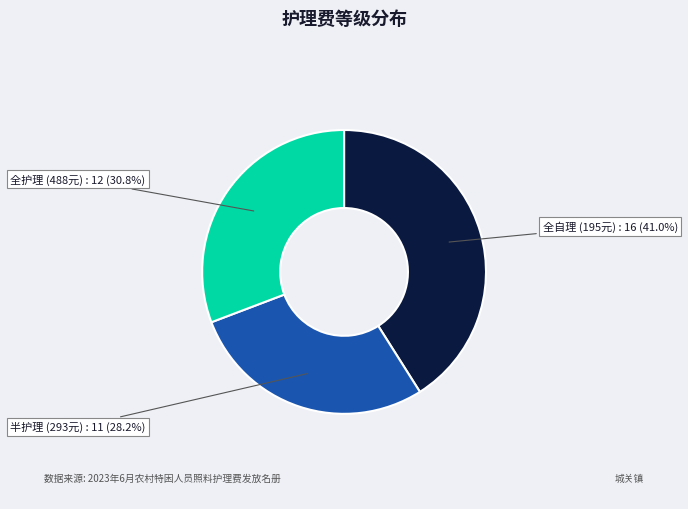

Does any single category account for the majority?

No